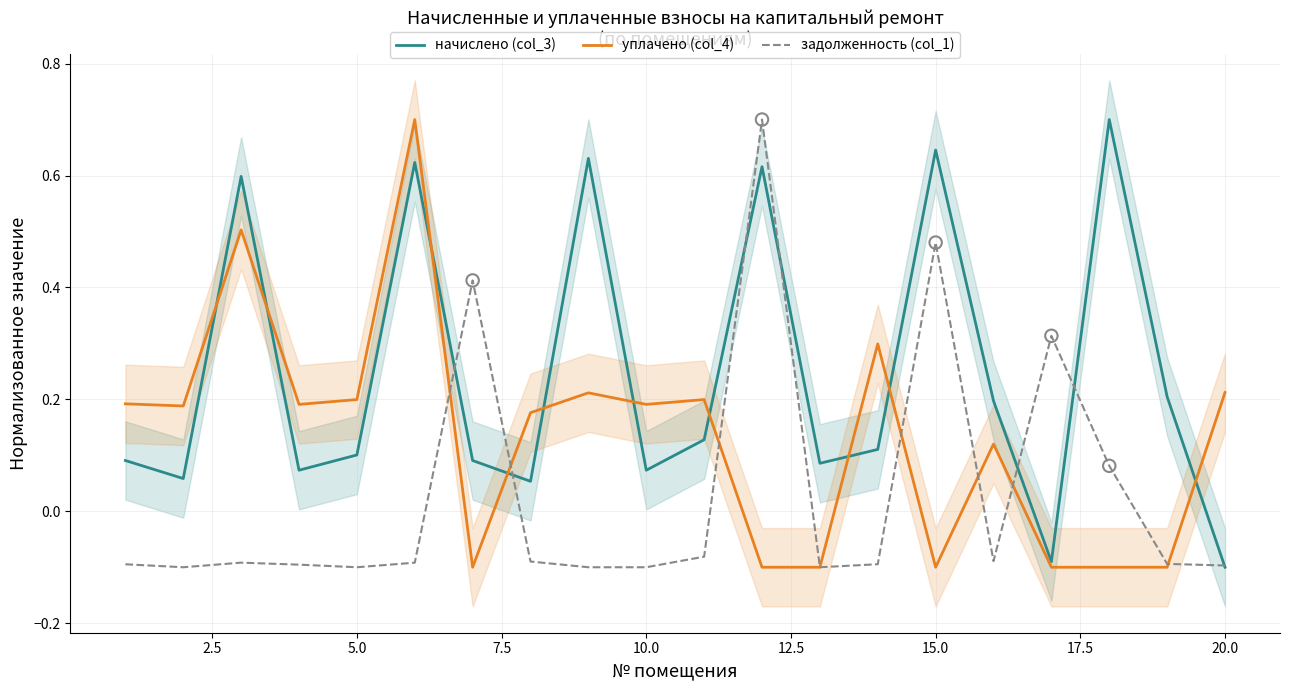

Which series has the widest spread of Y values?

начислено (col_3)